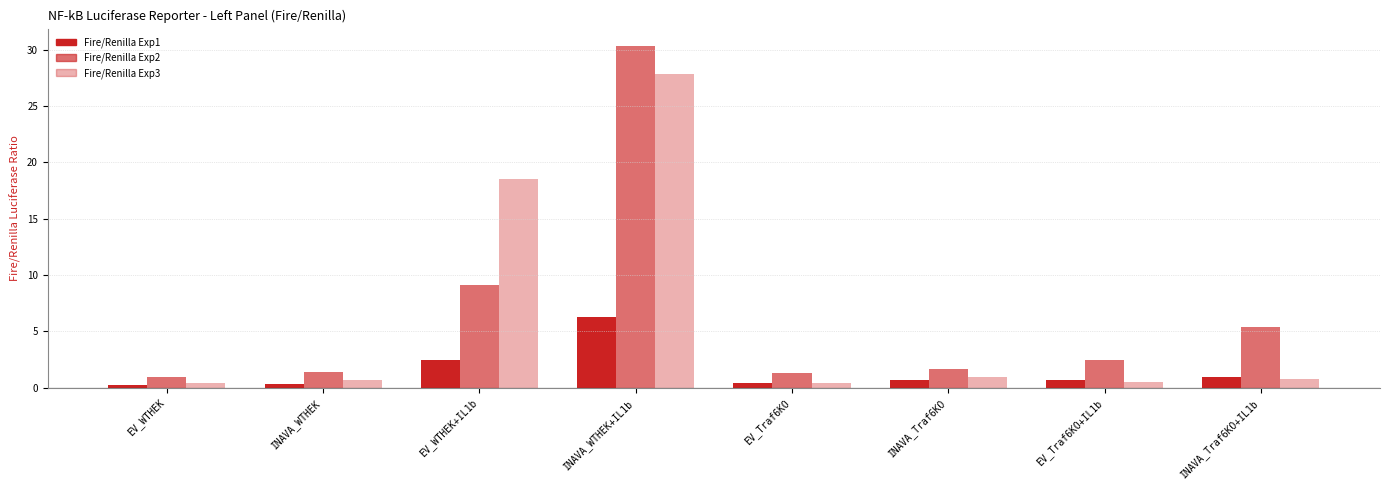

What is the total value across all series at INAVA_WTHEK+IL1b?

64.5